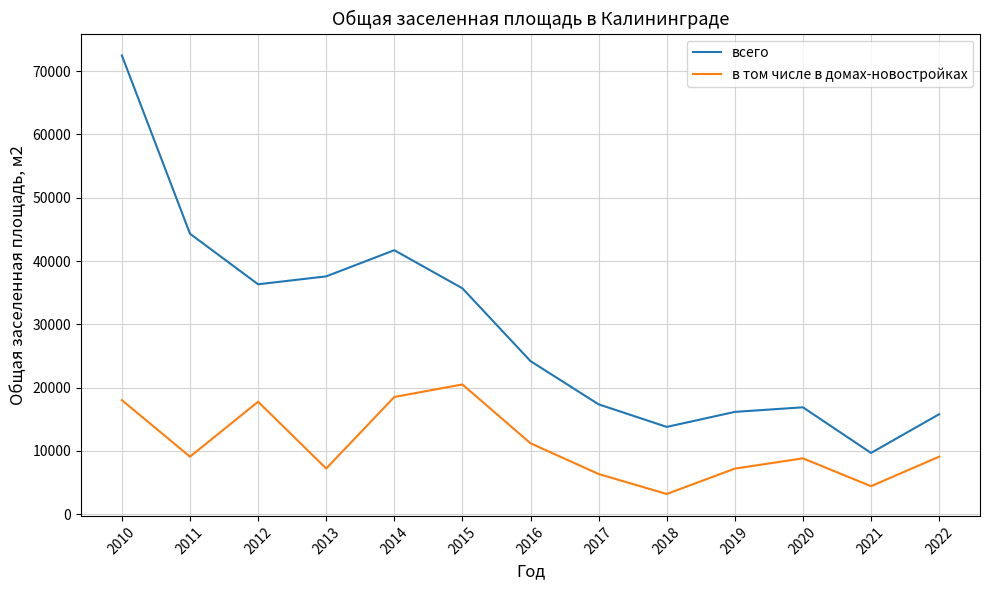

Is this an area chart (filled region under the line)?

No